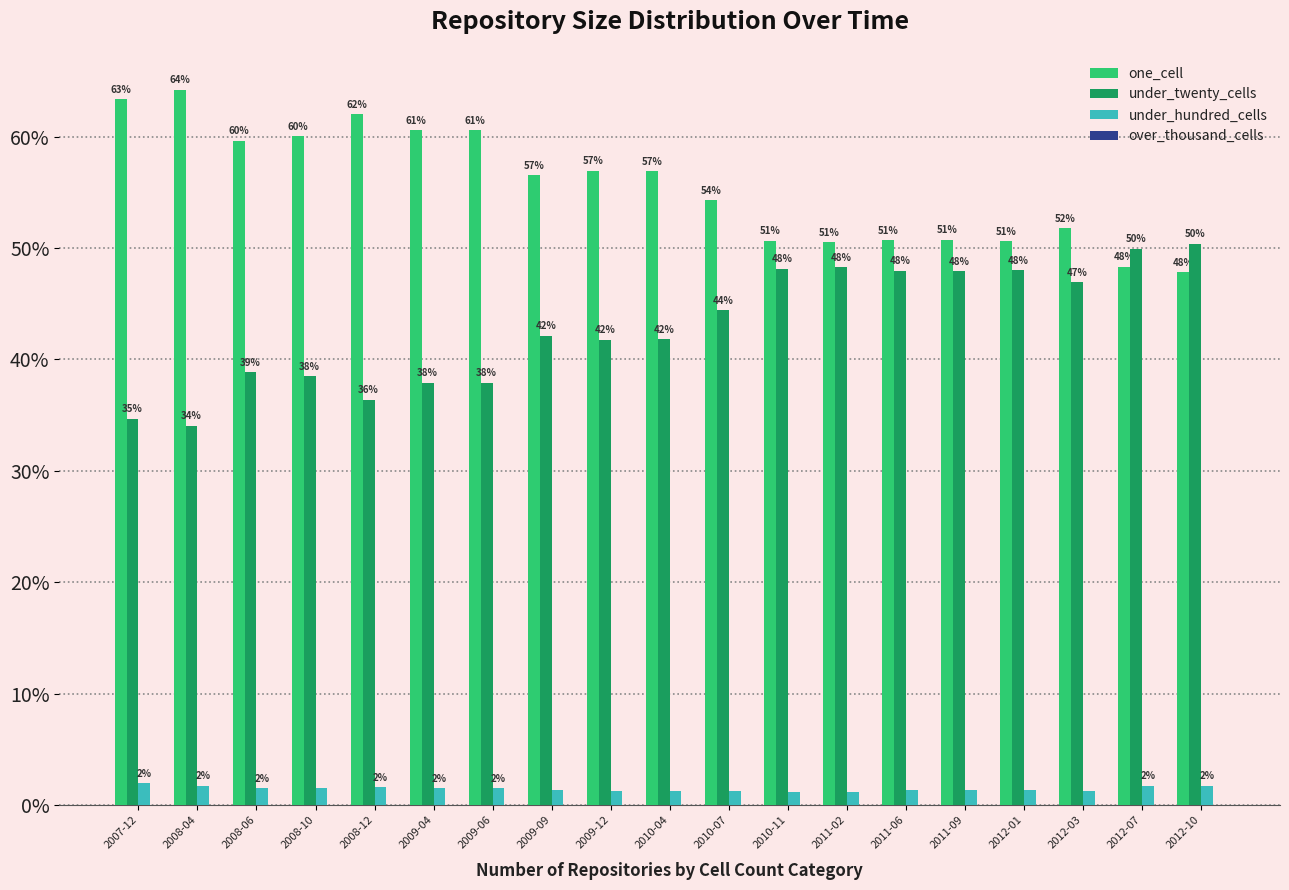

True or false: one_cell has a value of 60.6 at 2009-06.

True